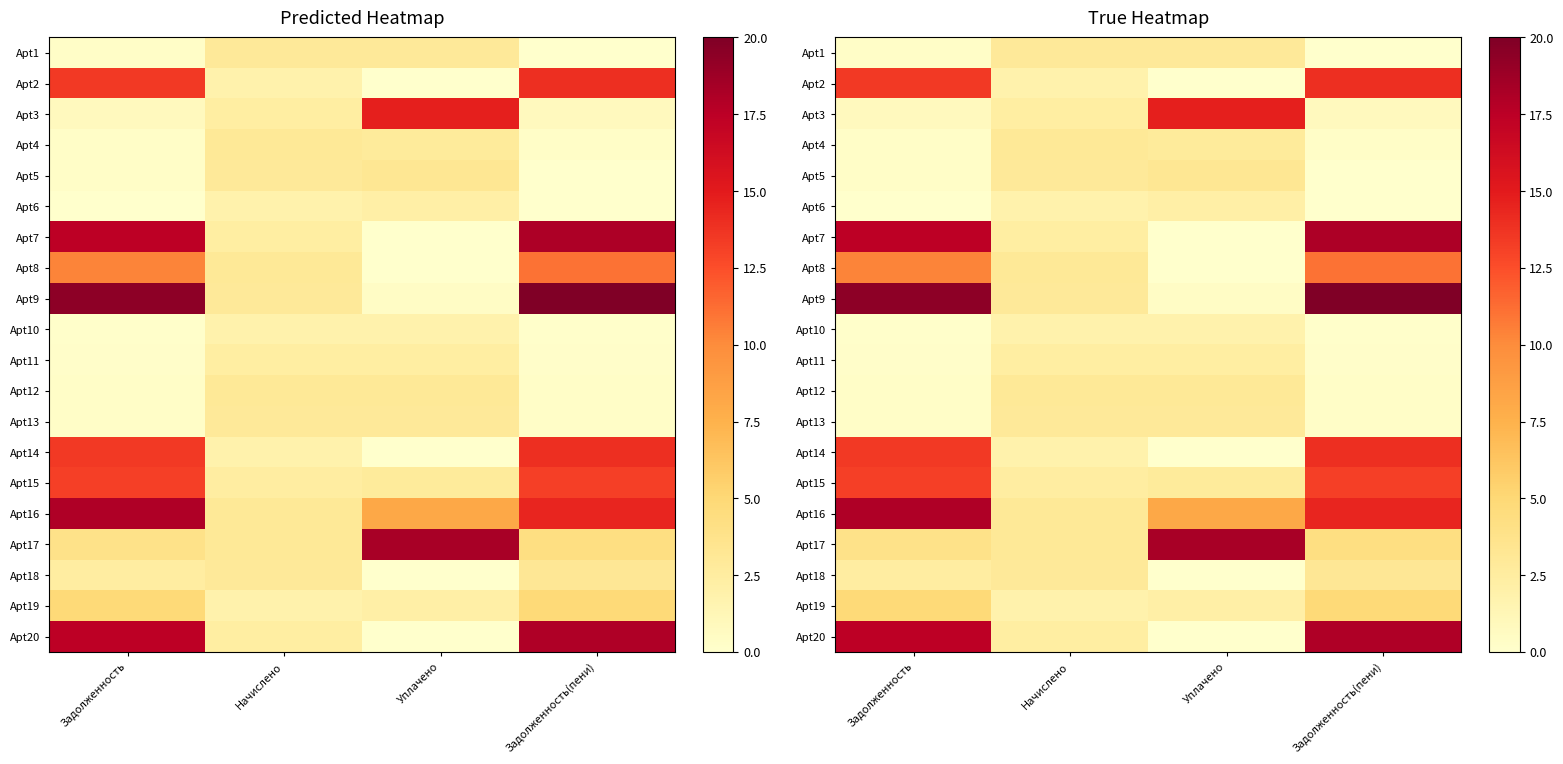

At how many categories does at least one series exceed 15?

3